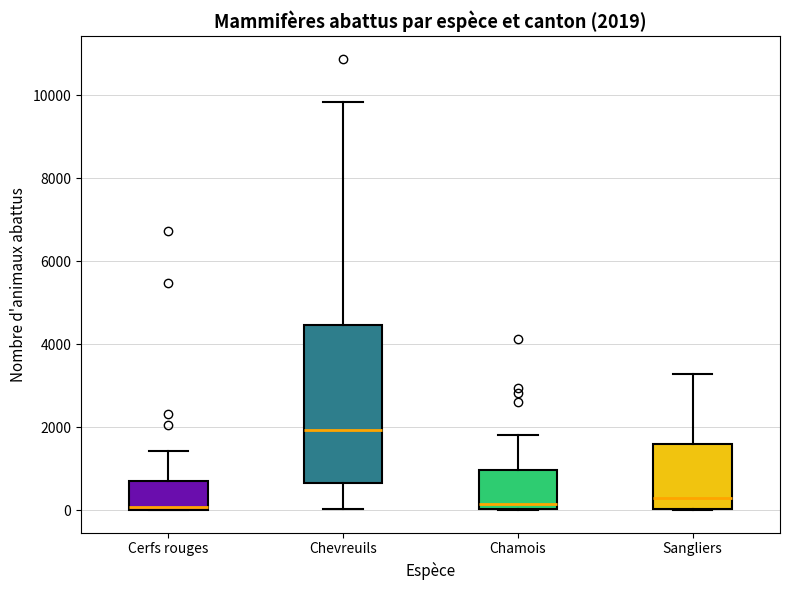

Comparing the boxes themselves (not the whiskers), which one is the tallest?

Chevreuils